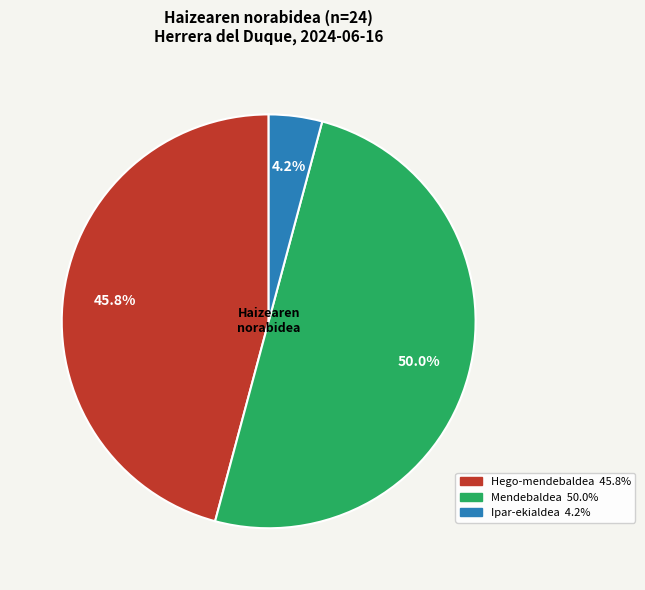

How many slices are in this pie chart?

3